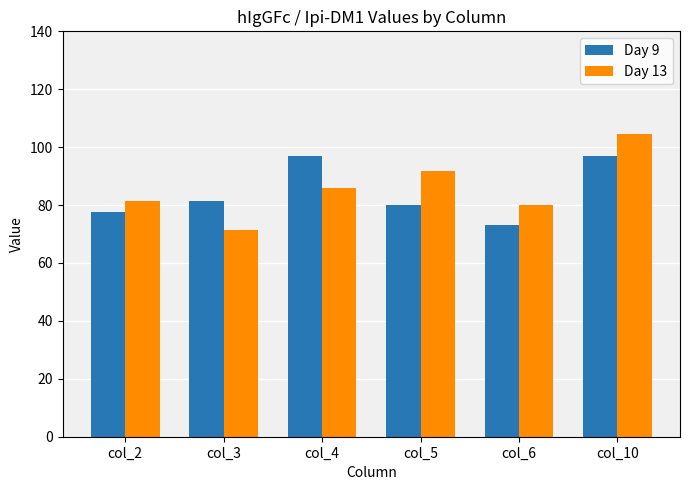

Is the value of Day 9 at col_10 greater than the value of Day 13 at col_10?

No